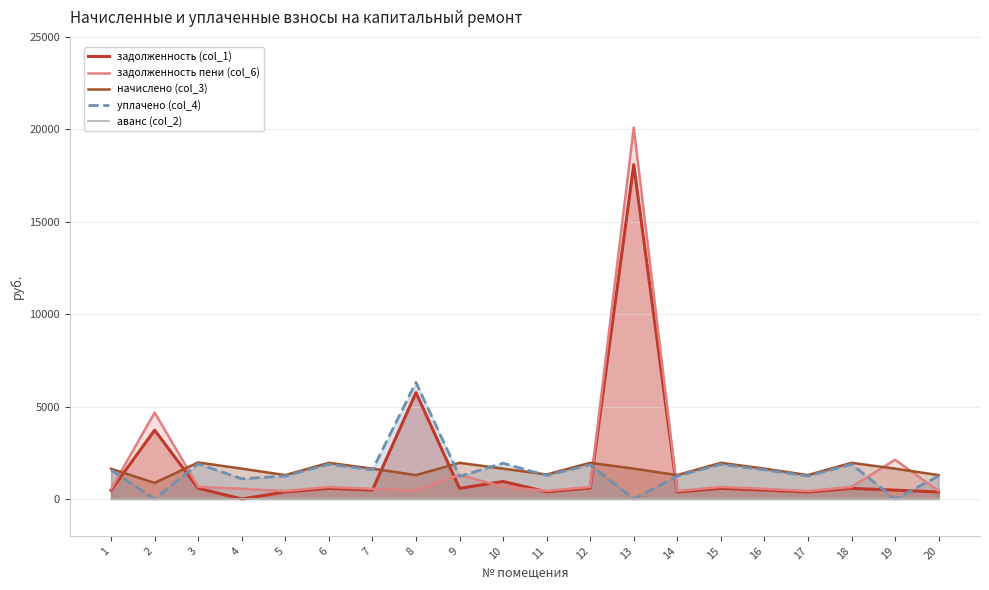

What is the difference between the maximum and second lowest values in the уплачено (col_4) series?

6309.8